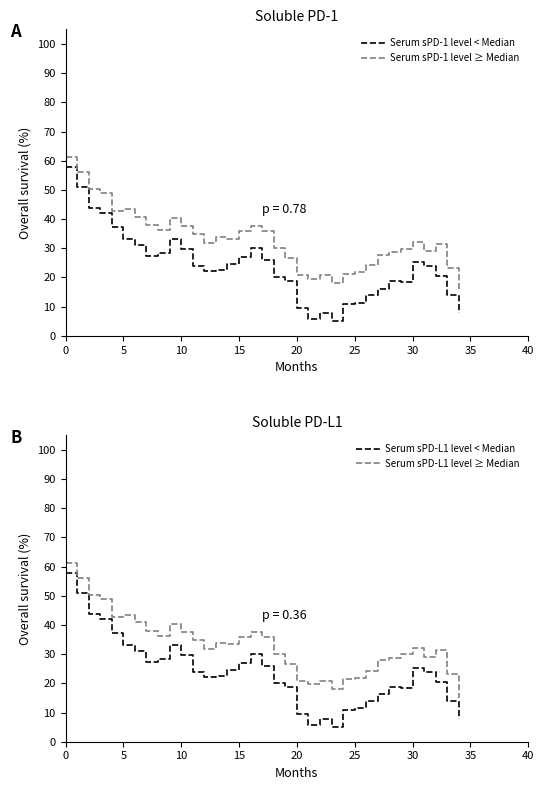

Is it true that Serum sPD-L1 level ≥ Median equals 88.8 at 10?

False